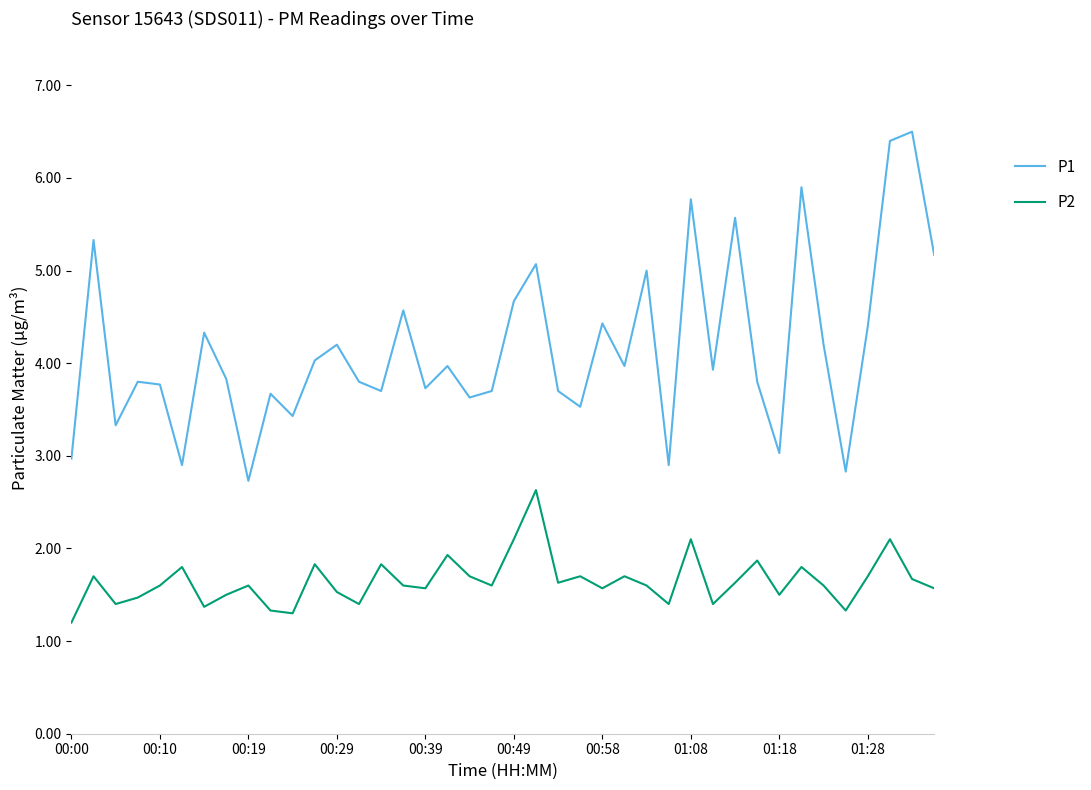

What are all the series names shown in the legend?

P1, P2